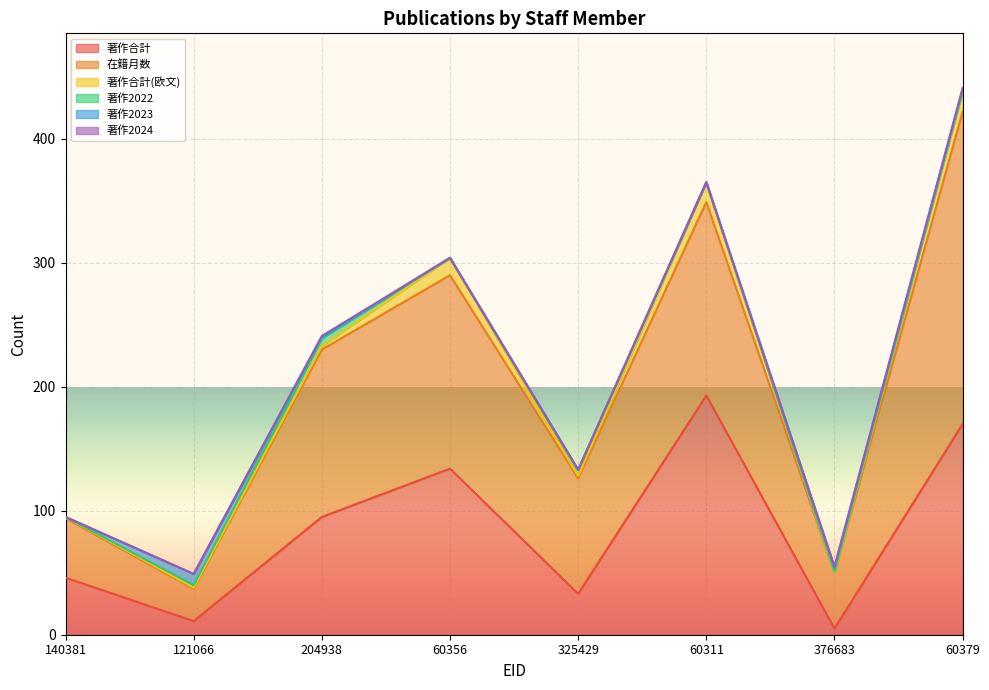

At how many categories does at least one series exceed 162?

2